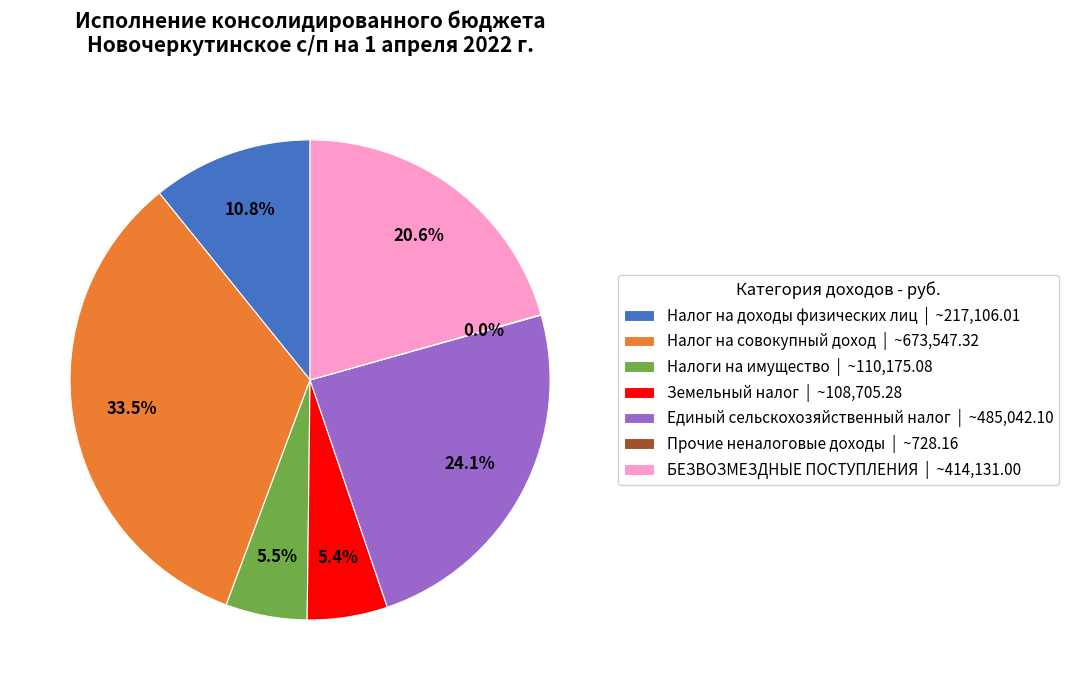

Combined, what portion of the pie is Земельный налог and Единый сельскохозяйственный налог?

29.5%